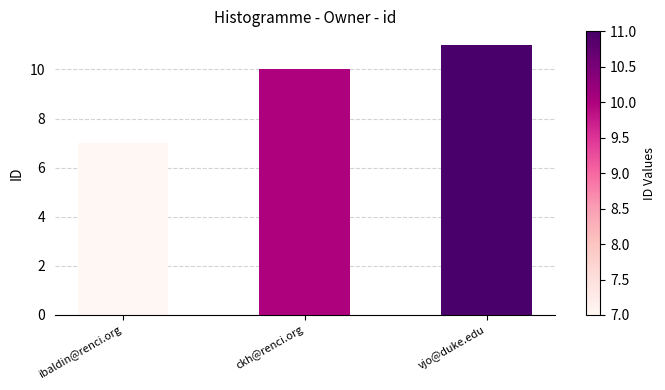

Rank the categories by value from lowest to highest.

ibaldin@renci.org, ckh@renci.org, vjo@duke.edu